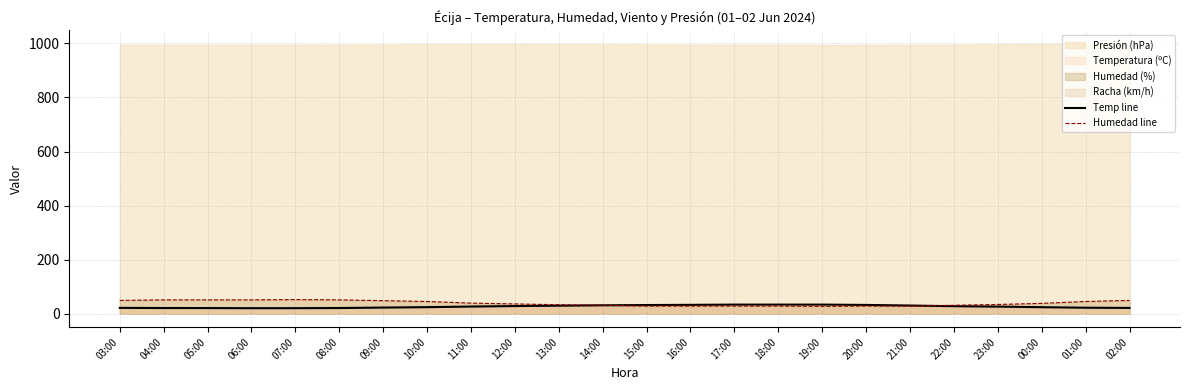

The Humedad line series shows 51.0 at 05:00. True or false?

True